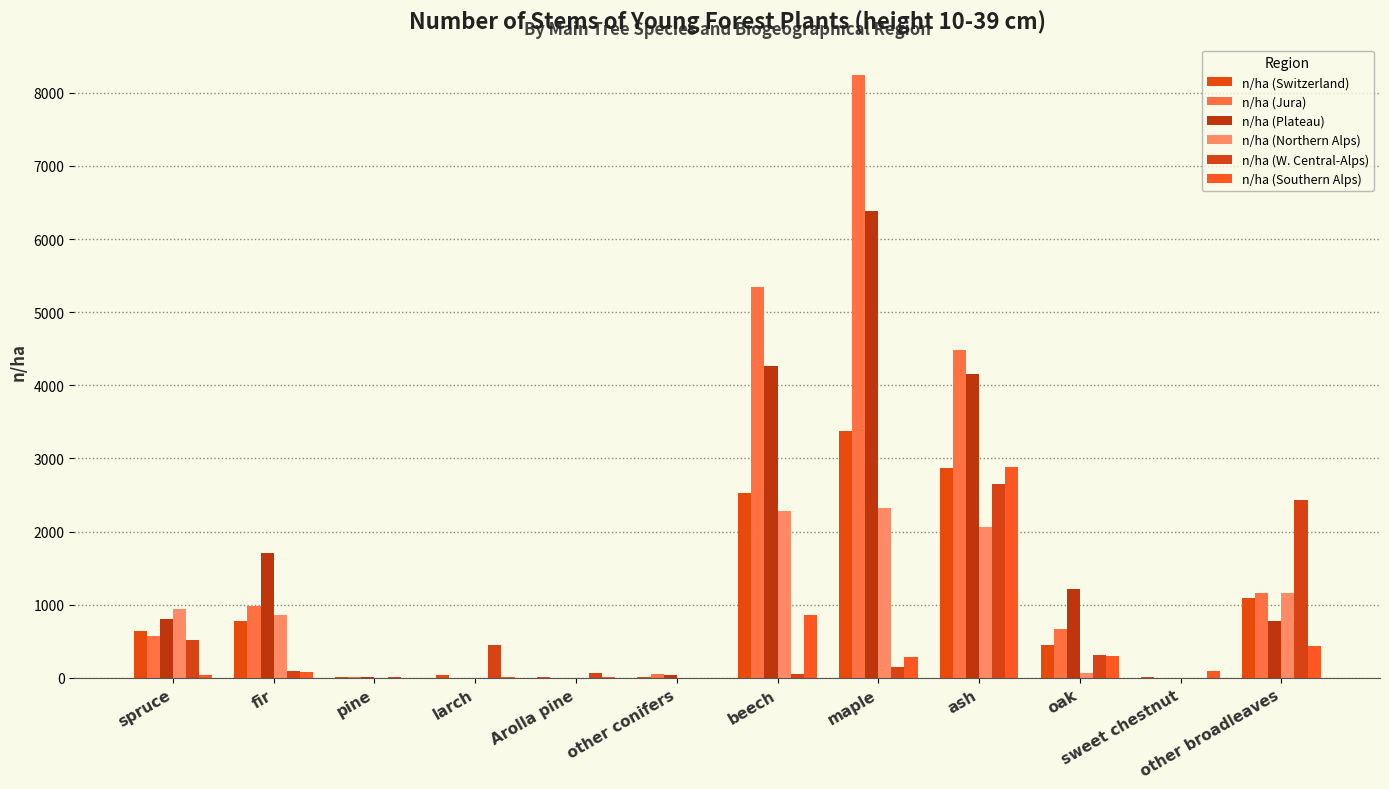

What is the spread (max minus min) of values at sweet chestnut?

100